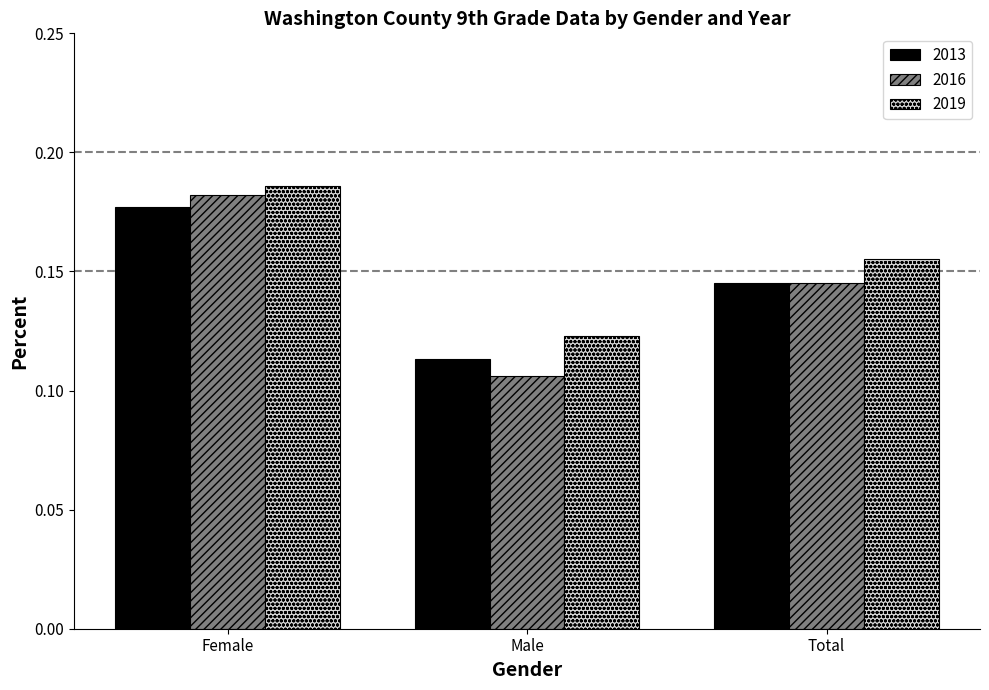

At which label does 2013 reach its peak?

Female